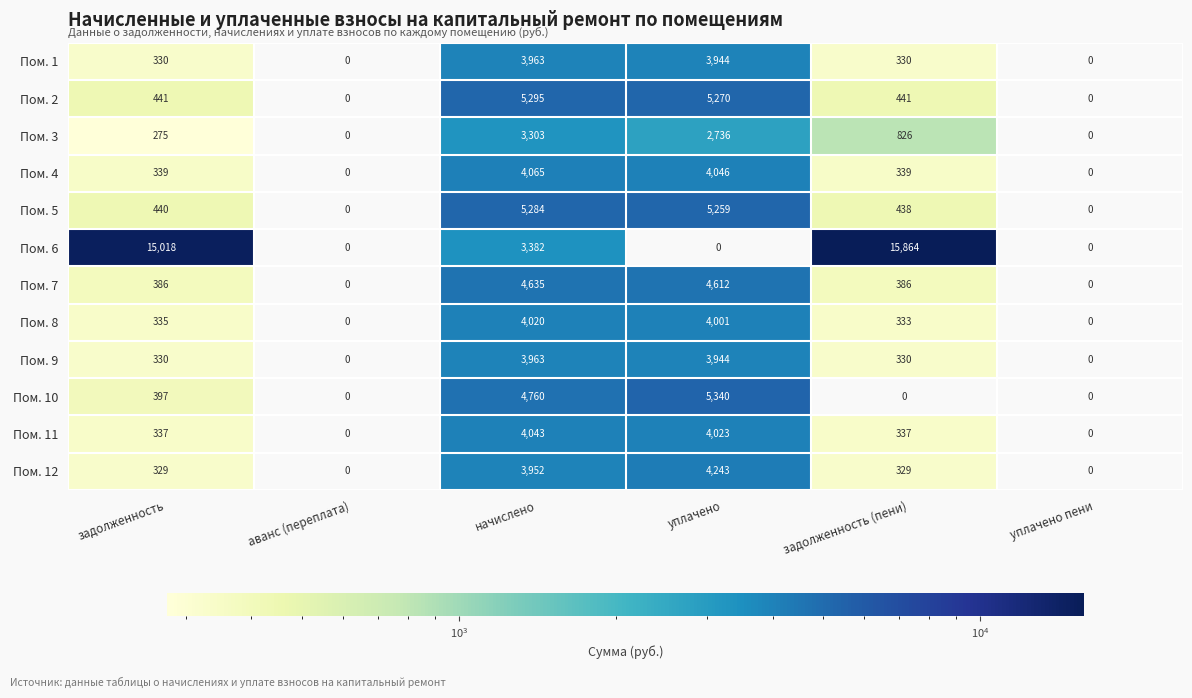

Which series has the largest range (max minus min)?

Пом. 6